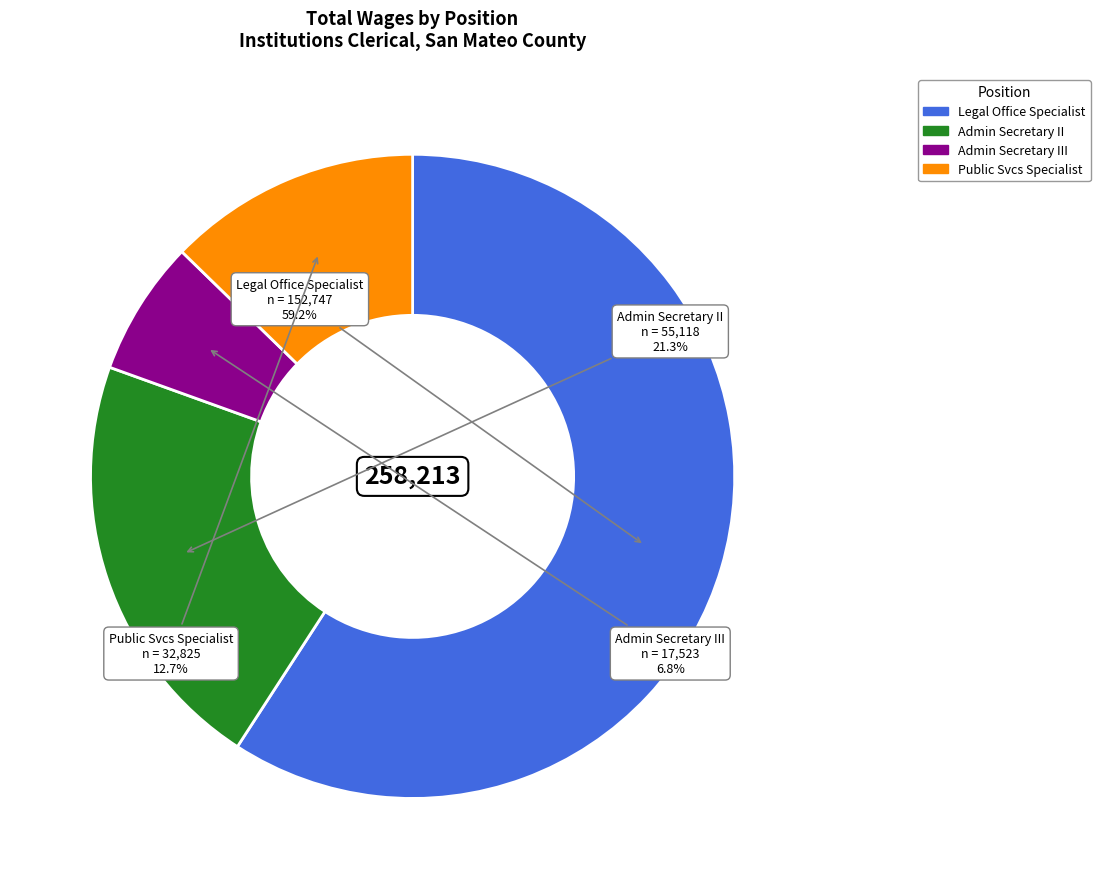

True or false: Admin Secretary III accounts for 7% of the total.

True